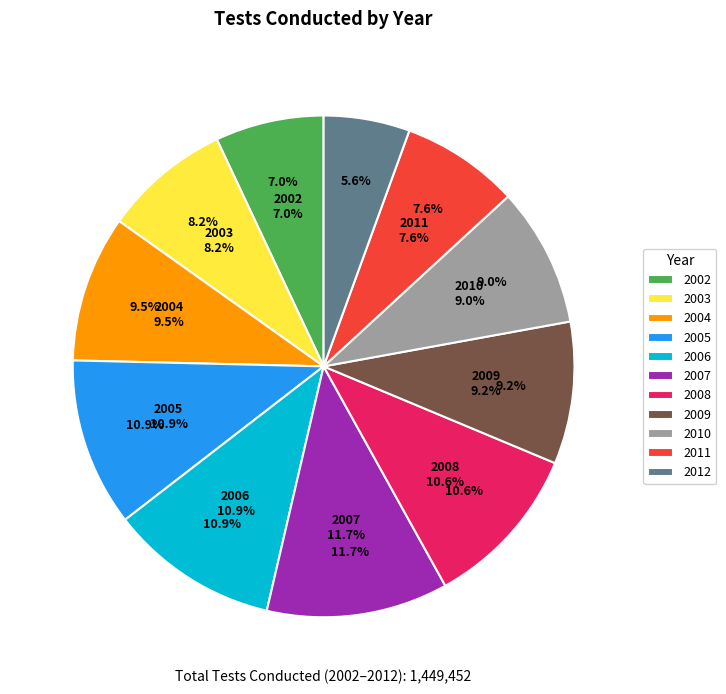

To the nearest percent, what portion does 2009 represent?

9%